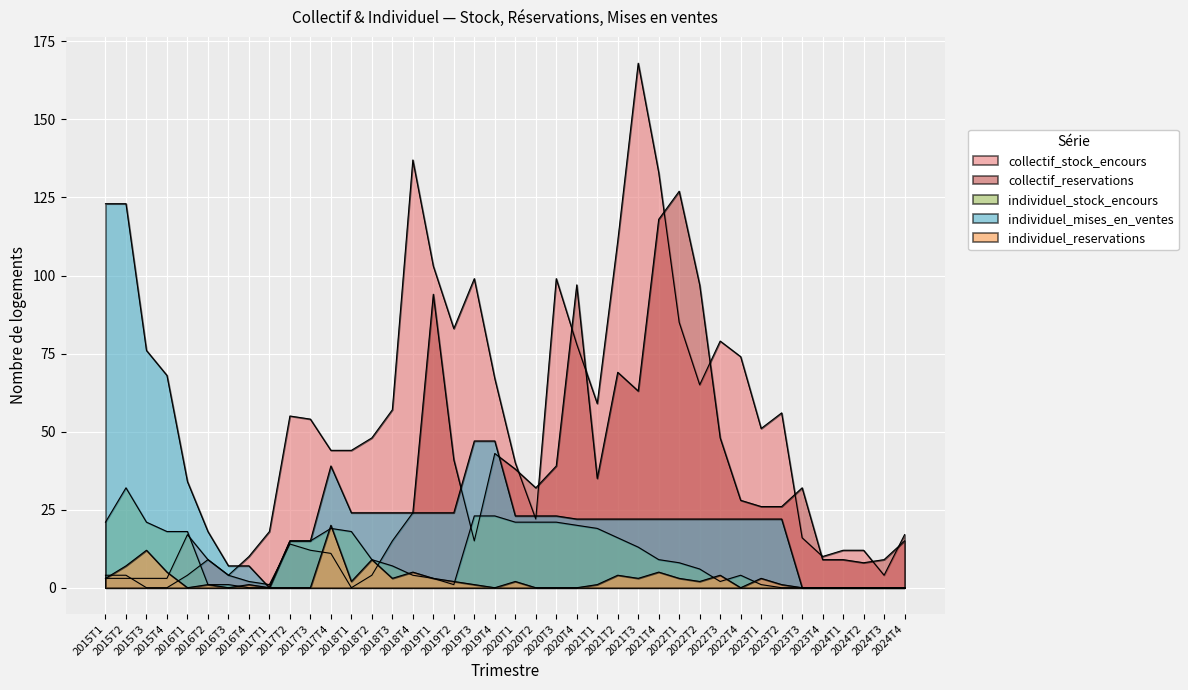

Reading left to right, what are all the values shown in this chart?

collectif_stock_encours: 3	3	3	3	17	9	4	10	18	55	54	44	44	48	57	137	103	83	99	67	40	22	99	78	59	111	168	133	85	65	79	74	51	56	16	10	12	12	4	17
collectif_reservations: 4	4	0	0	4	9	4	2	1	14	12	11	0	4	15	24	94	41	15	43	38	32	39	97	35	69	63	118	127	97	48	28	26	26	32	9	9	8	9	15
individuel_stock_encours: 21	32	21	18	18	1	1	0	0	15	15	19	18	9	7	4	3	1	23	23	21	21	21	20	19	16	13	9	8	6	2	4	1	0	0	0	0	0	0	0
individuel_mises_en_ventes: 123	123	76	68	34	18	7	7	0	15	15	39	24	24	24	24	24	24	47	47	23	23	23	22	22	22	22	22	22	22	22	22	22	22	0	0	0	0	0	0
individuel_reservations: 3	7	12	5	0	1	0	1	0	0	0	20	2	9	3	5	3	2	1	0	2	0	0	0	1	4	3	5	3	2	4	0	3	1	0	0	0	0	0	0